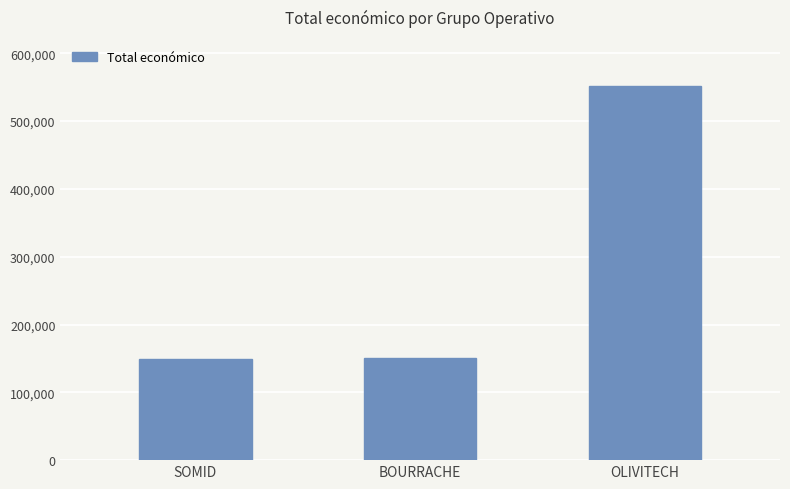

Read the value at BOURRACHE.

150000